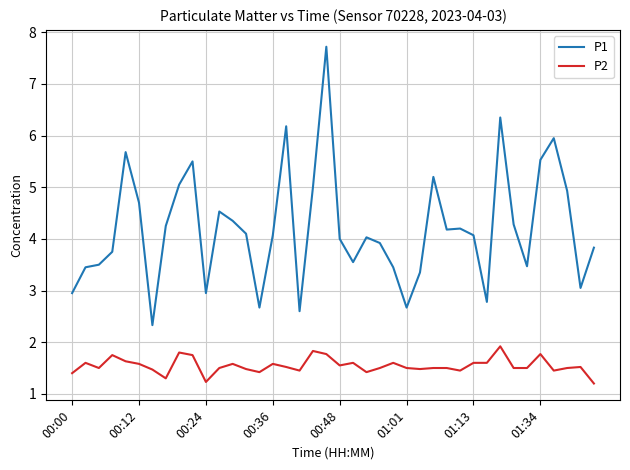

What is the difference between the maximum and minimum values in the P1 series?

5.4